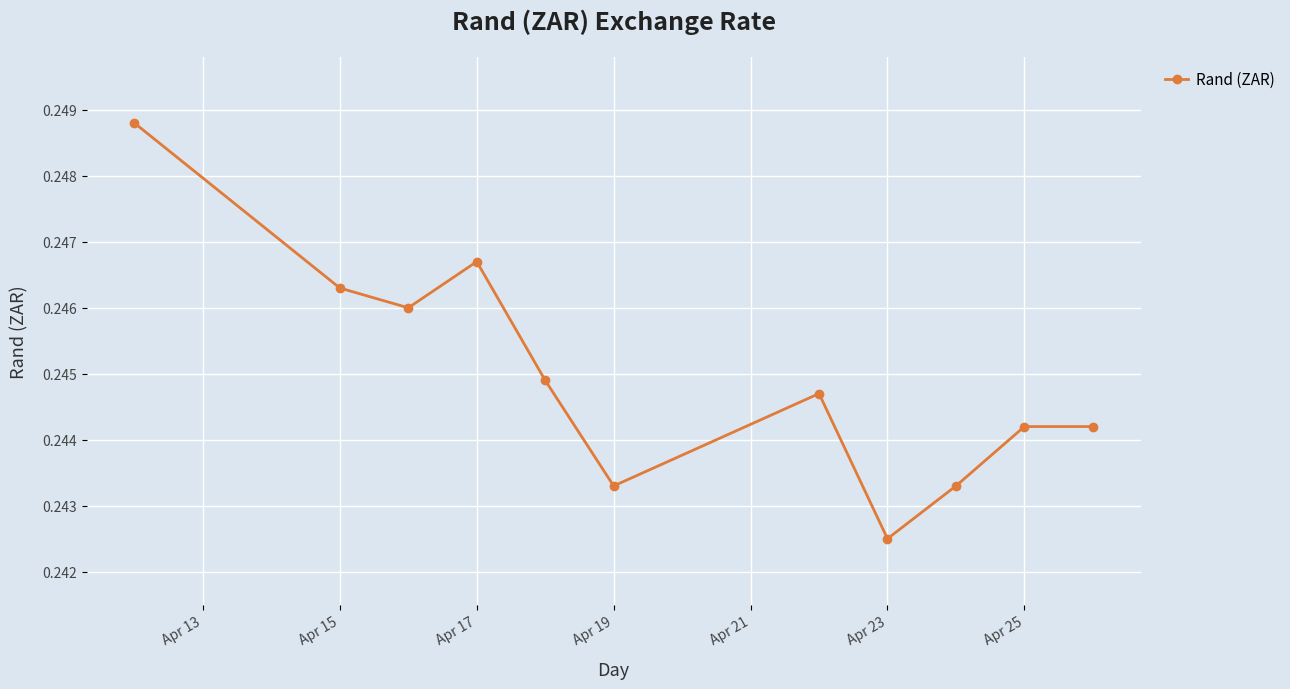

How many interior local valleys (lower than both neighbors) does the data have?

3